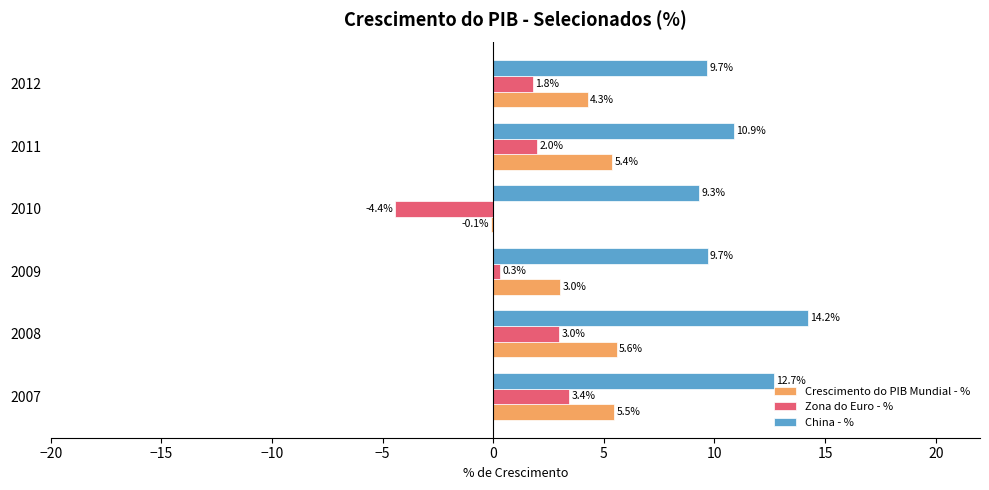

What is the sum of all Zona do Euro - % values?

6.1